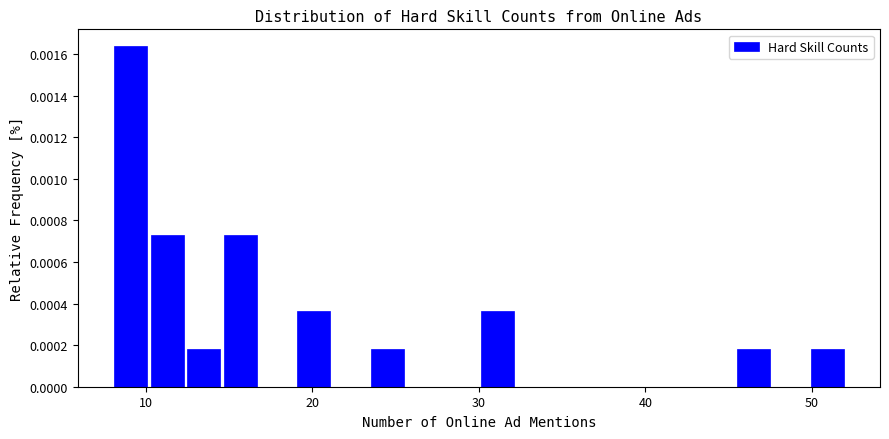

Read against the x-axis, roughly where is the centre of the tallest bar?

9